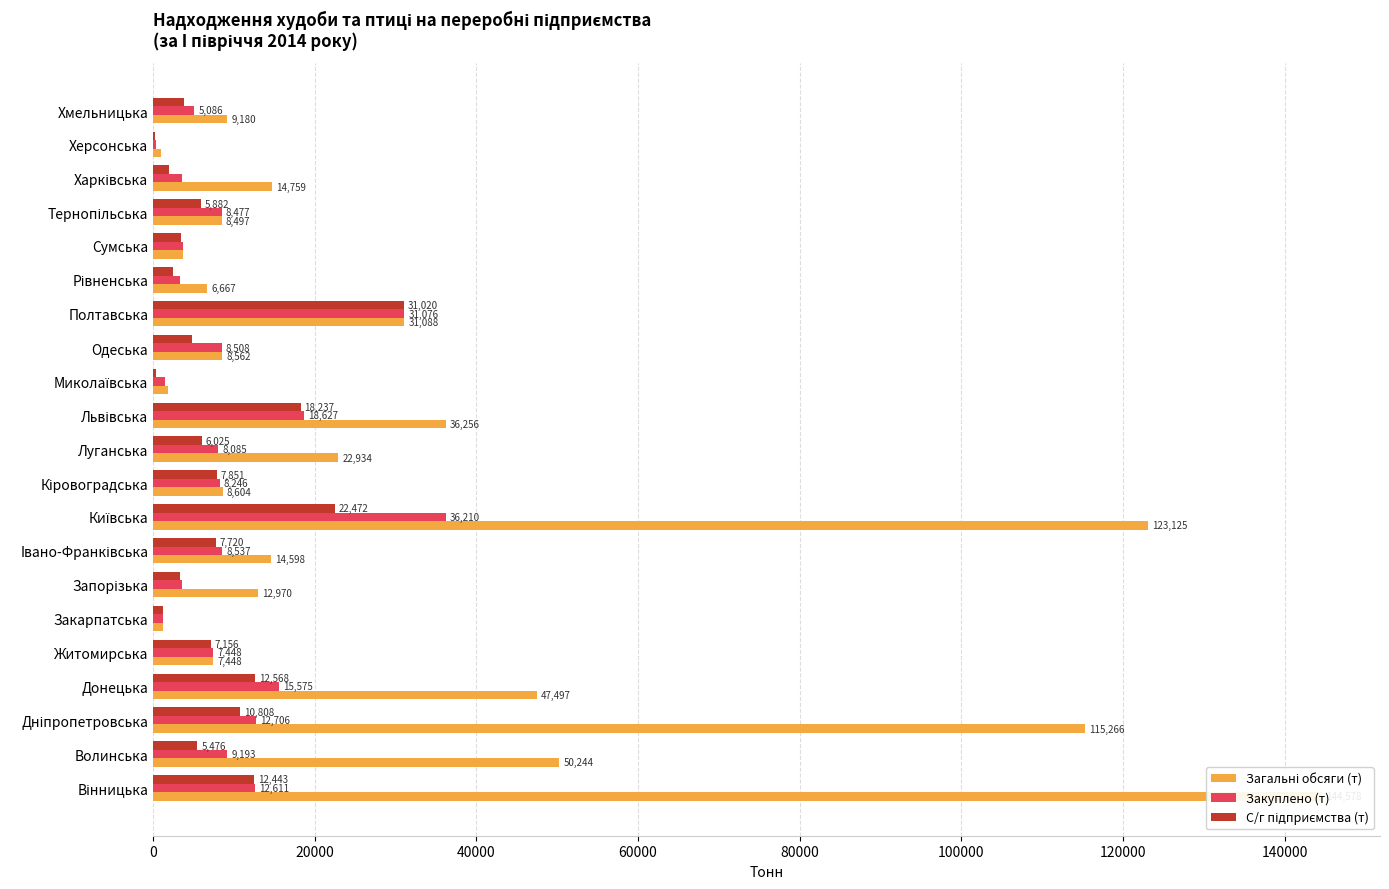

Which series has the largest total across all categories?

Загальні обсяги (т)